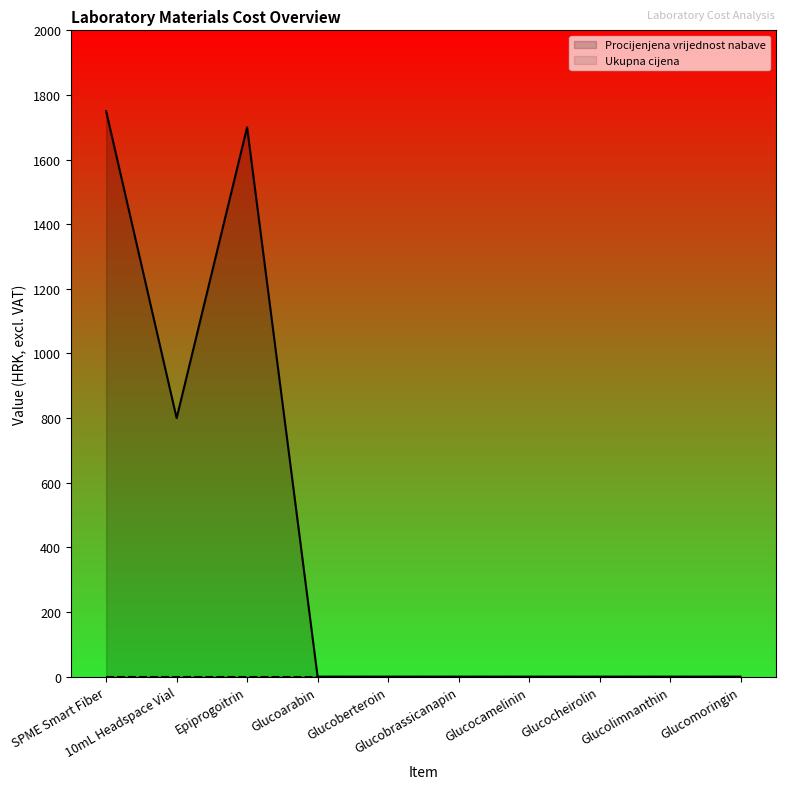

At which category does the data reach its first local valley?

10mL Headspace Vial